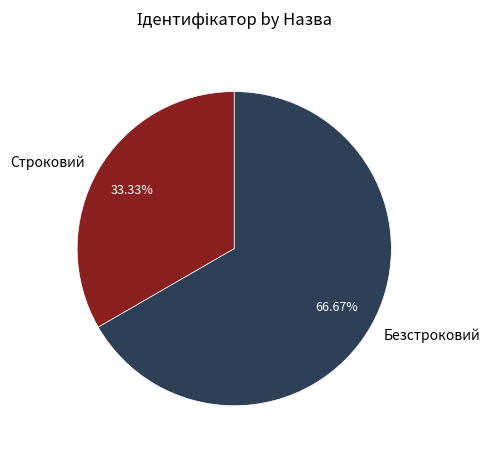

How many slices are in this pie chart?

2